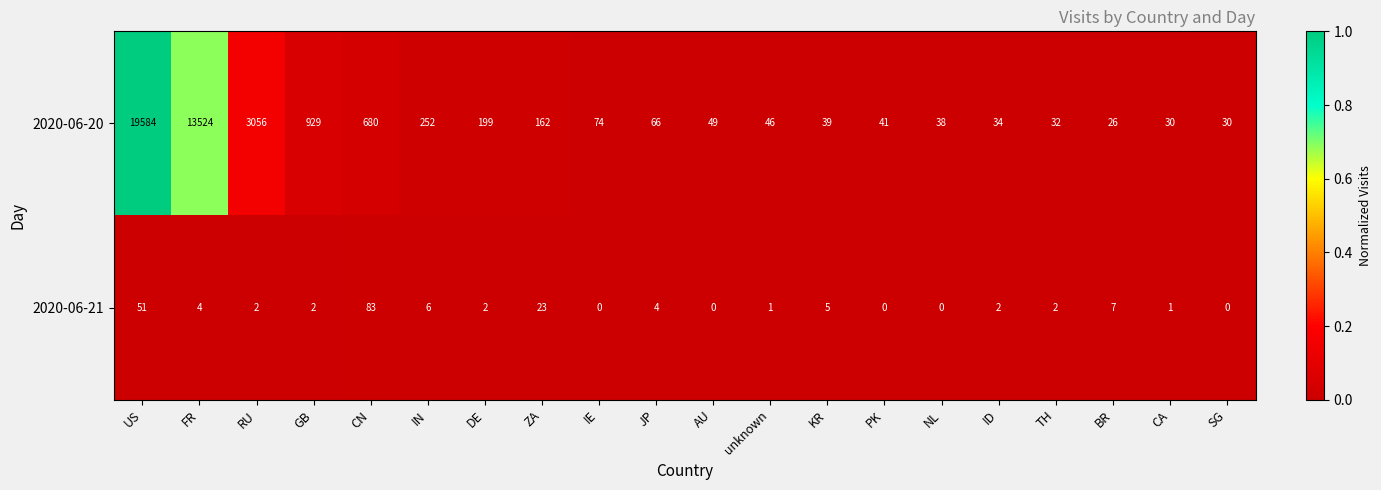

What is the sum of all 2020-06-21 values?

195